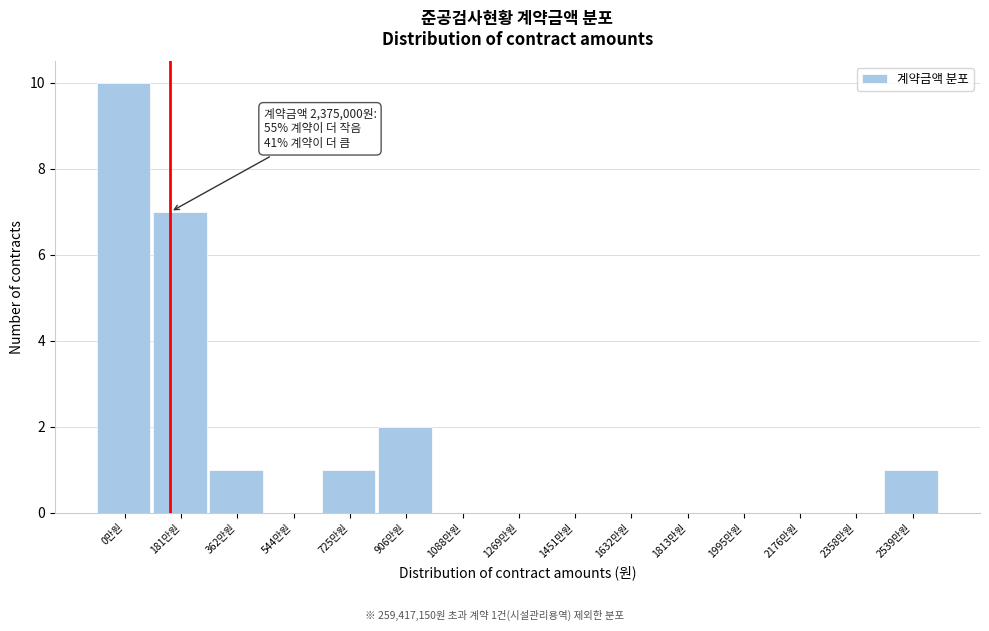

Reading left to right, list all the values displayed in this chart.

0만원=10	181만원=7	362만원=1	544만원=0	725만원=1	906만원=2	1088만원=0	1269만원=0	1451만원=0	1632만원=0	1813만원=0	1995만원=0	2176만원=0	2358만원=0	2539만원=1